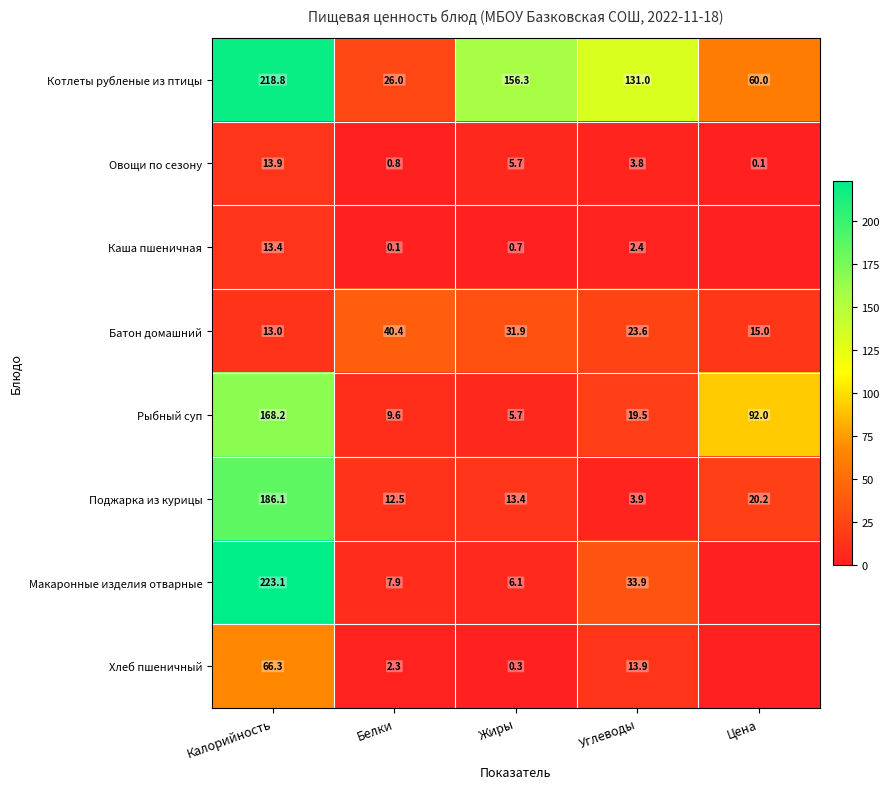

Is it true that Макаронные изделия отварные equals 223.1 at Калорийность?

True